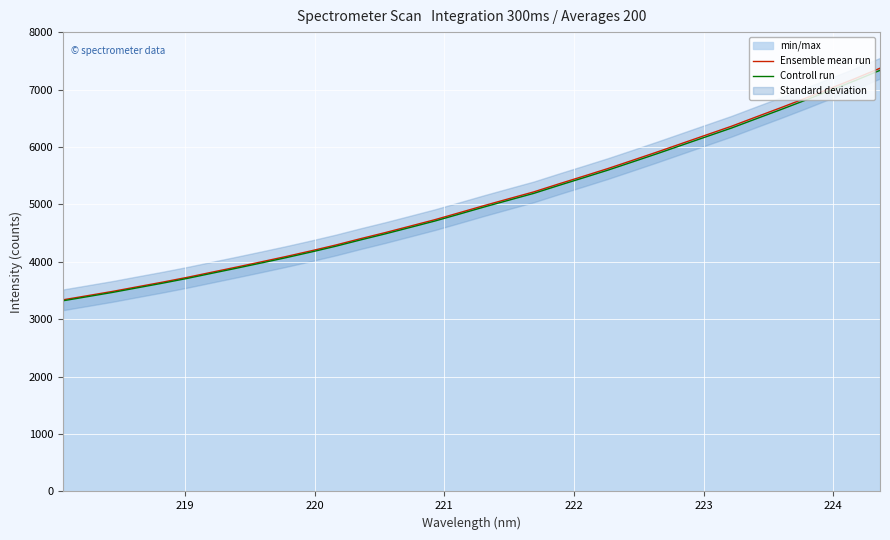

Which series has the largest total across all categories?

Ensemble mean run